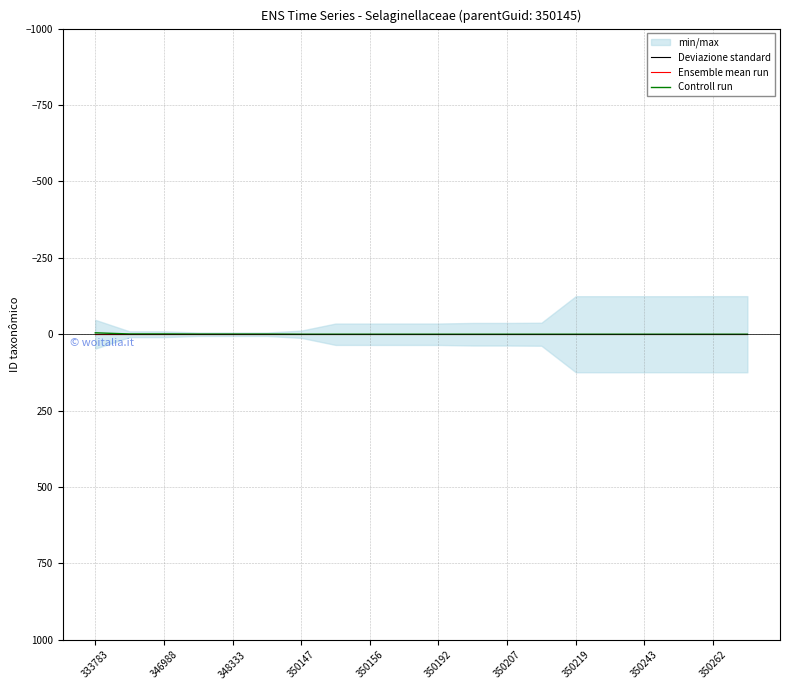

Is the value of Deviazione standard at 350147 greater than the value of Ensemble mean run at 350192?

No